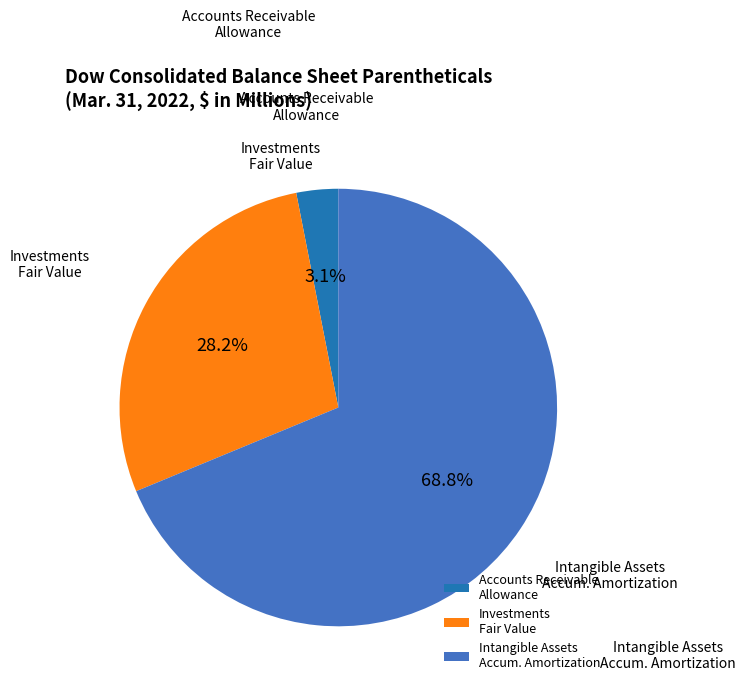

Do Accounts Receivable Allowance and Investments Fair Value together represent more than half of the pie?

No